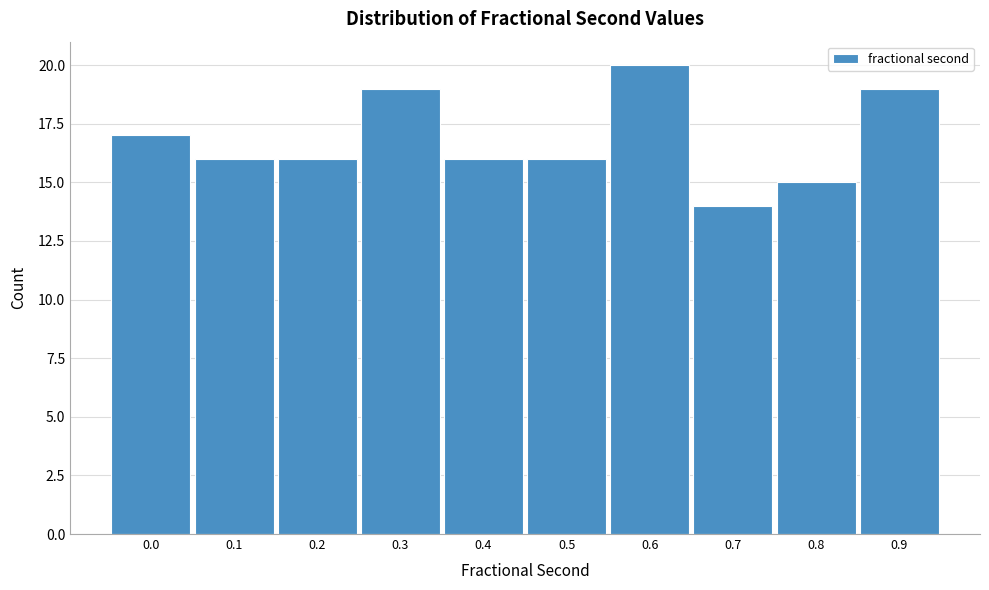

Reading left to right, transcribe all the data shown in this chart.

17	16	16	19	16	16	20	14	15	19